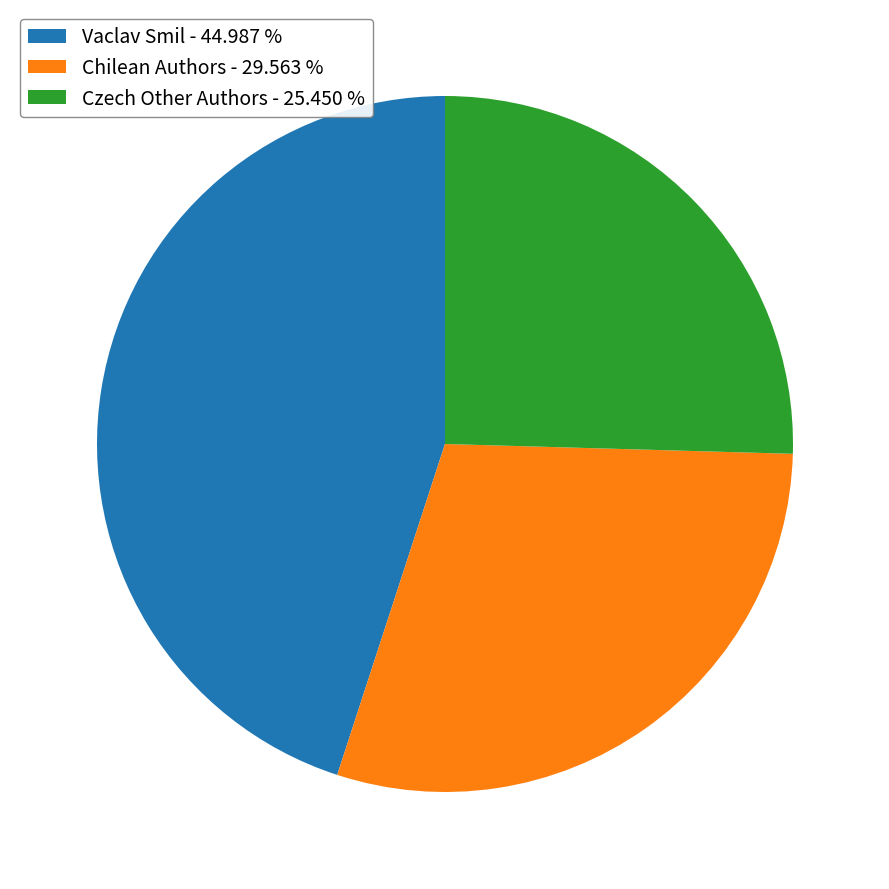

Is there a majority slice in this chart?

No